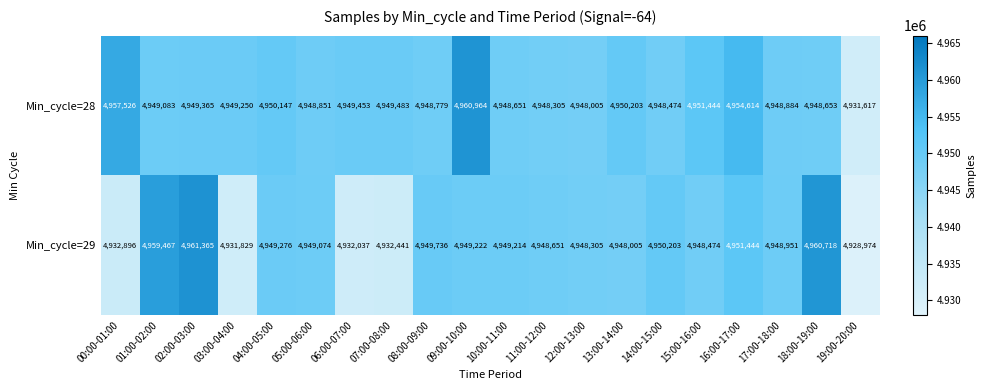

What is the maximum value shown in the chart?

4961365